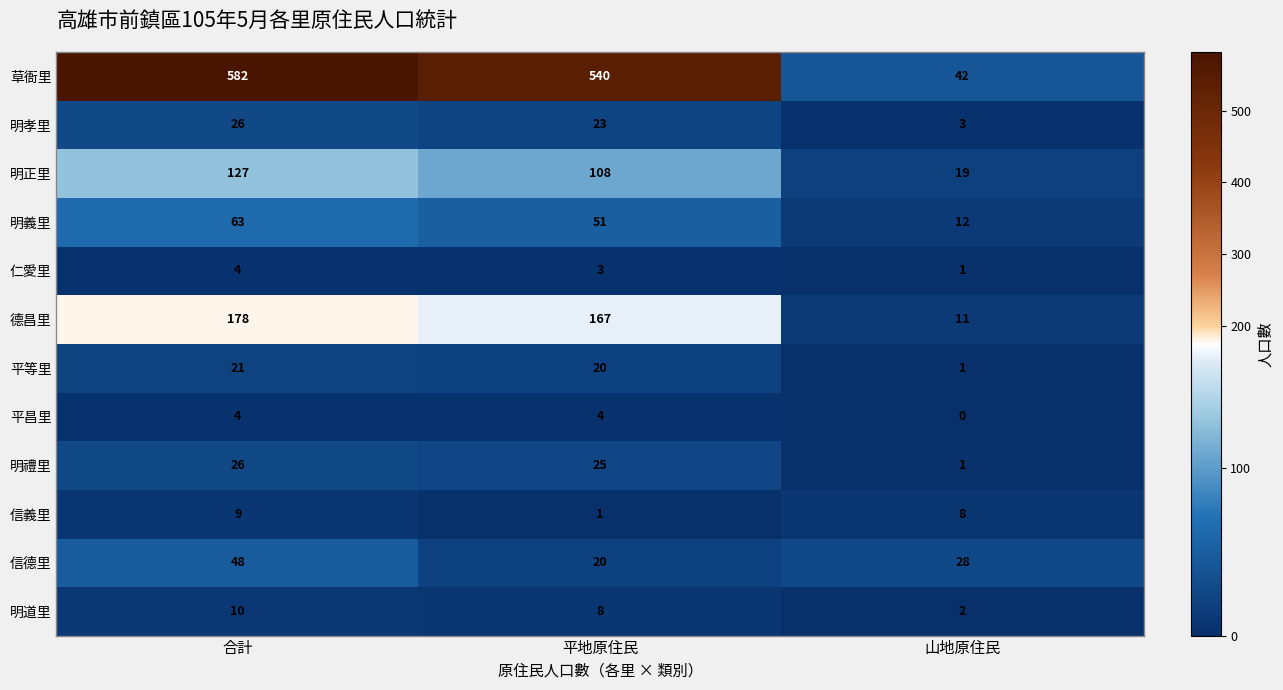

What is the average value of the 信德里 series?

32